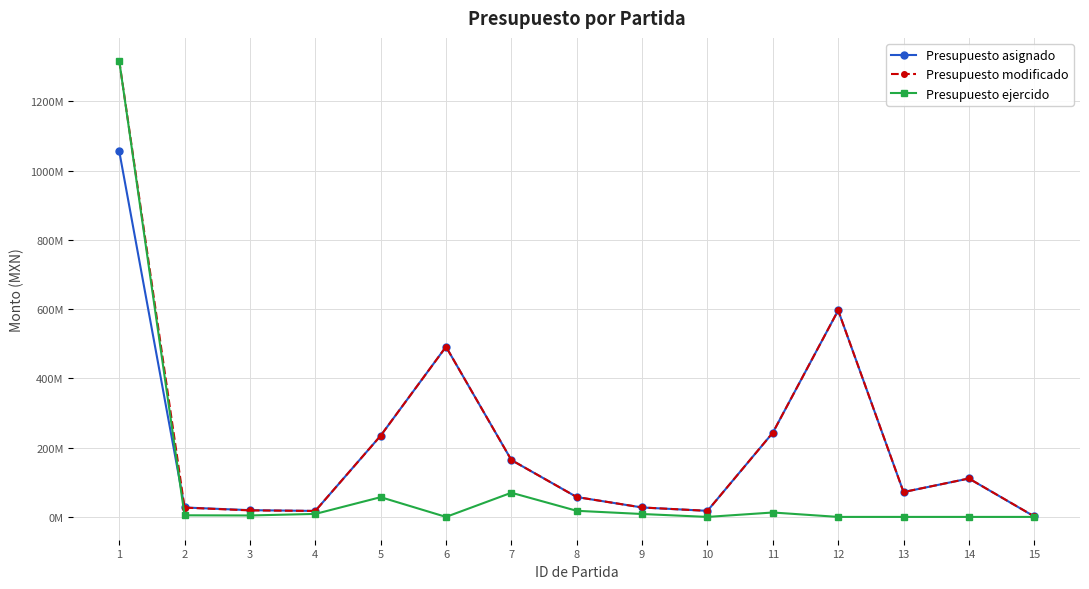

True or false: Presupuesto asignado and Presupuesto ejercido intersect in this chart.

True